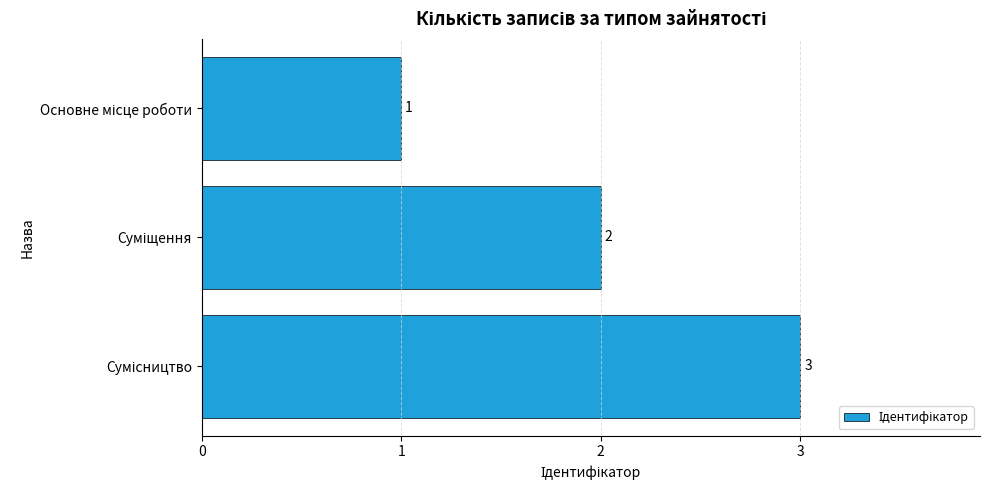

What is the greatest value displayed?

3